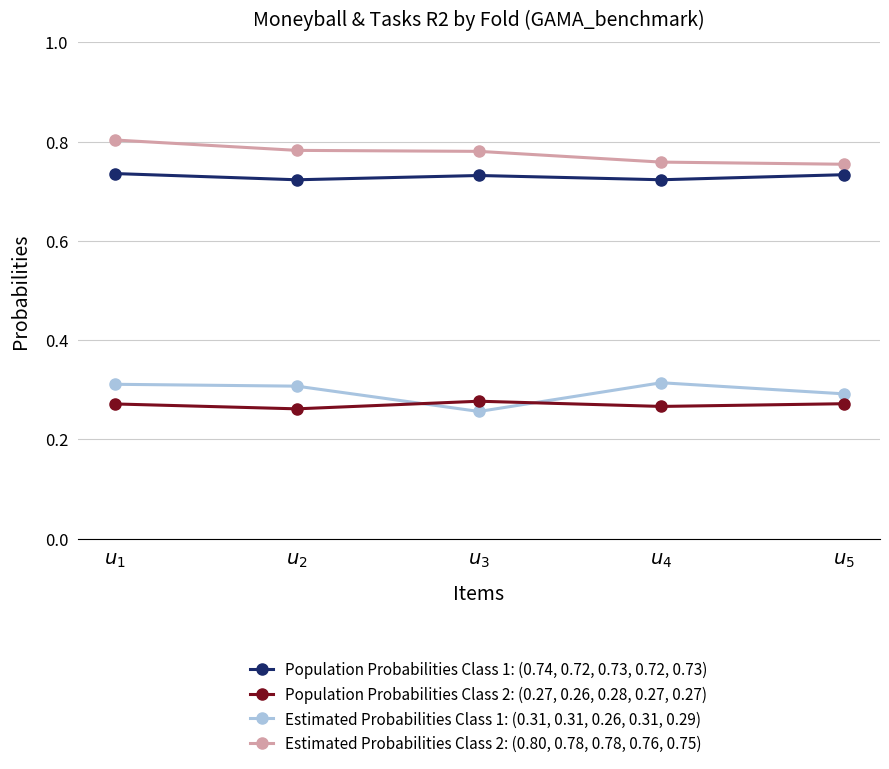

The Estimated Probabilities Class 2: (0.80, 0.78, 0.78, 0.76, 0.75) series shows 1.0 at $u_3$. True or false?

False